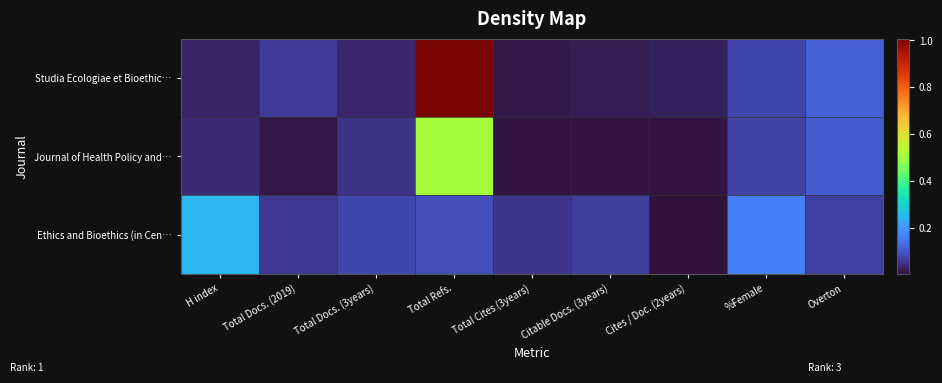

List the series in order of their peak value, lowest first.

Ethics and Bioethics (in Cen…, Journal of Health Policy and…, Studia Ecologiae et Bioethic…